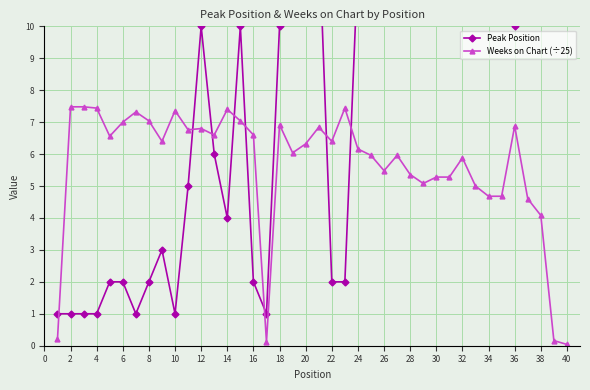

True or false: Weeks on Chart (÷25) has a value of 9.9 at 24.

False